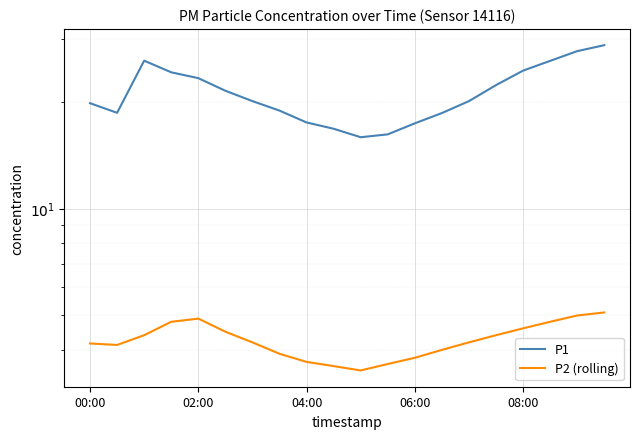

How many data points in P1 are less than 20?

9